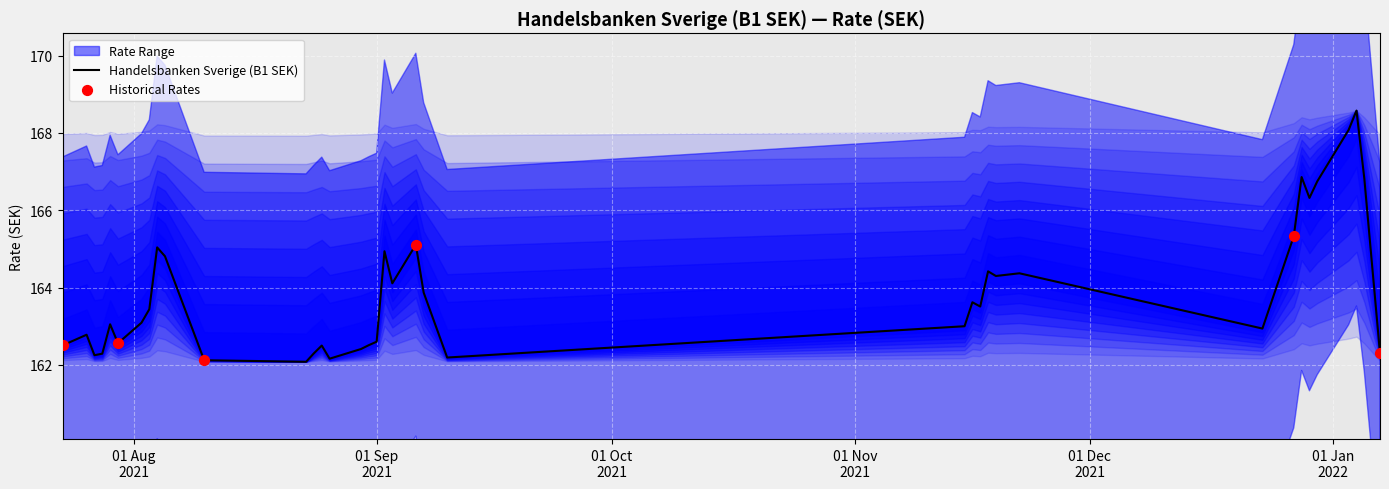

What is the change in value from 23.08.2021 to 26.08.2021?

+0.1